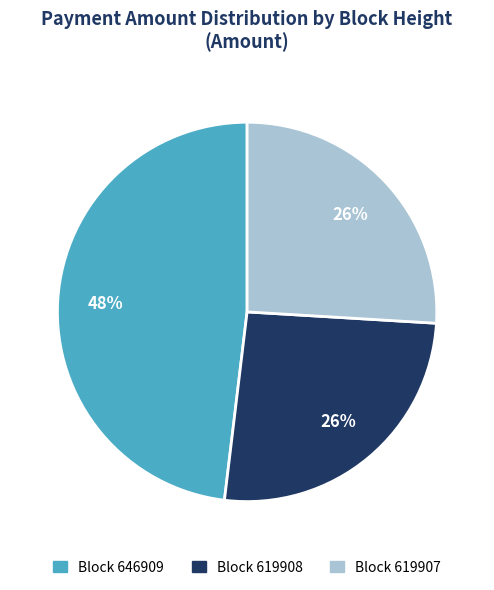

To the nearest percent, what is the average slice percentage?

33%